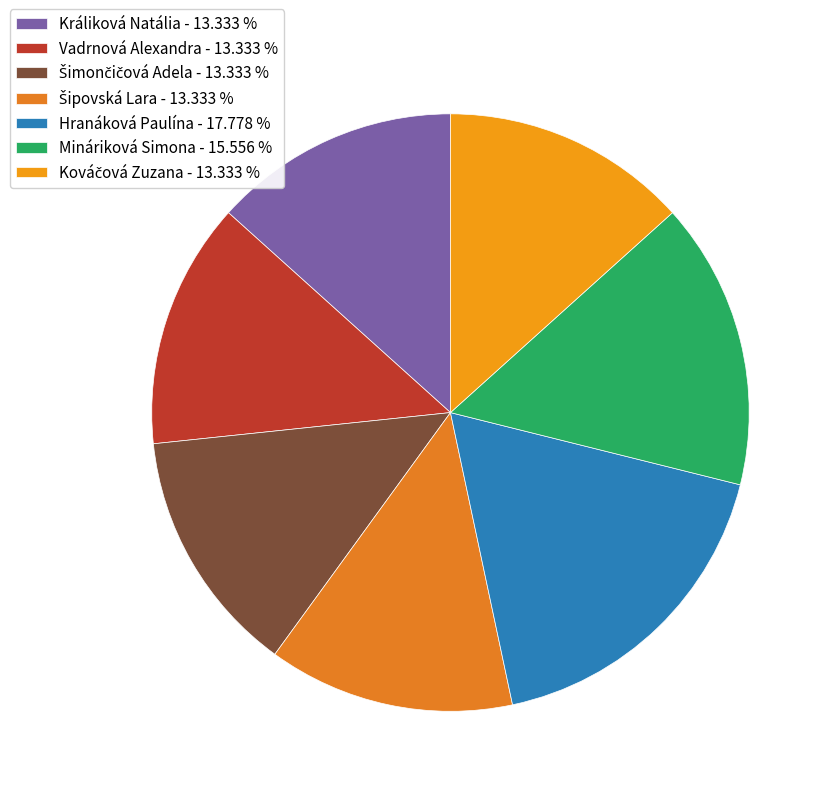

How many segments does this pie chart have?

7